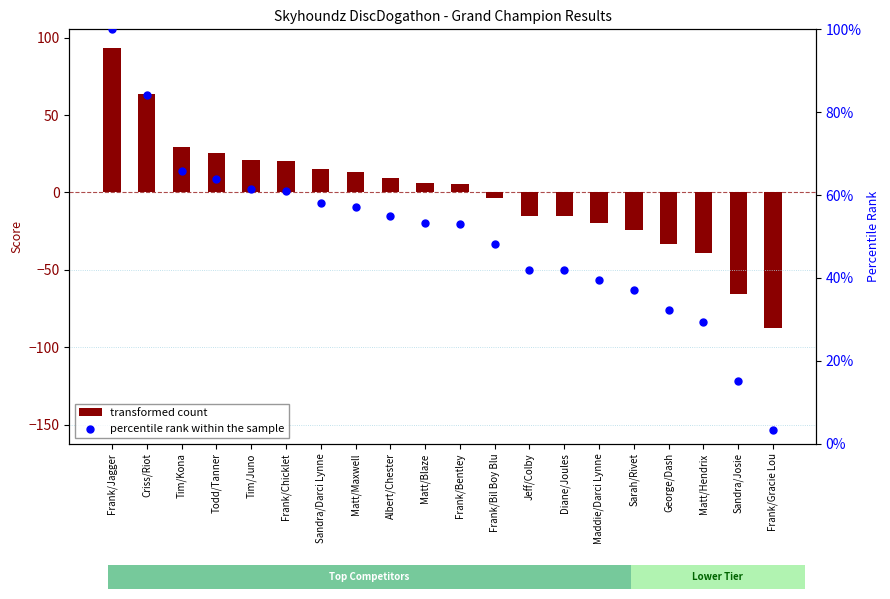

Which series reaches the minimum Y coordinate?

transformed count